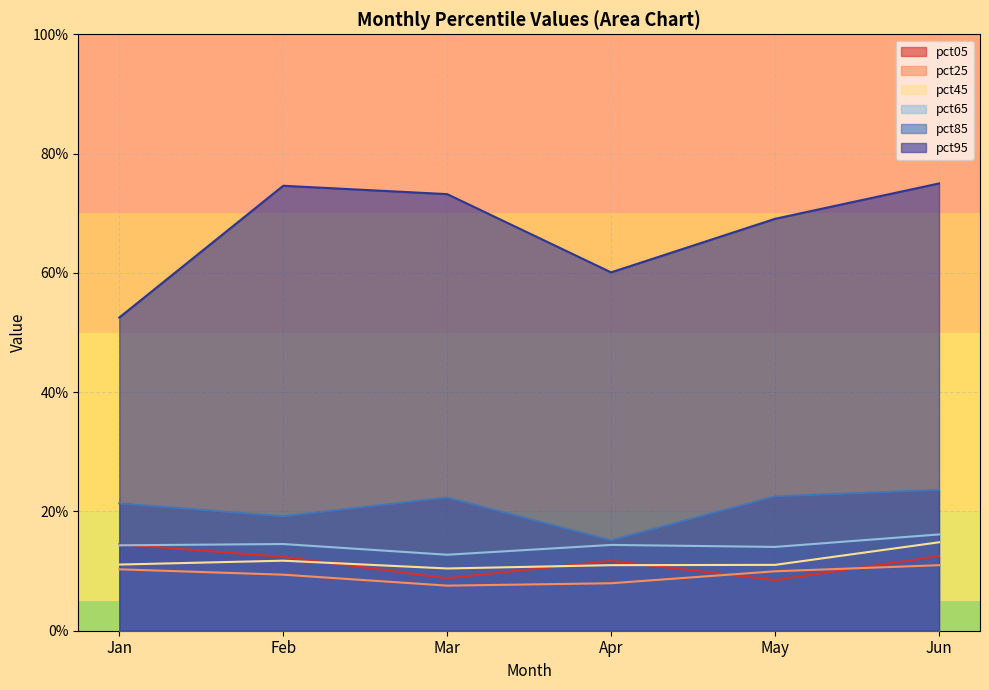

The value of pct45 at Feb is 0.1. True or false?

True